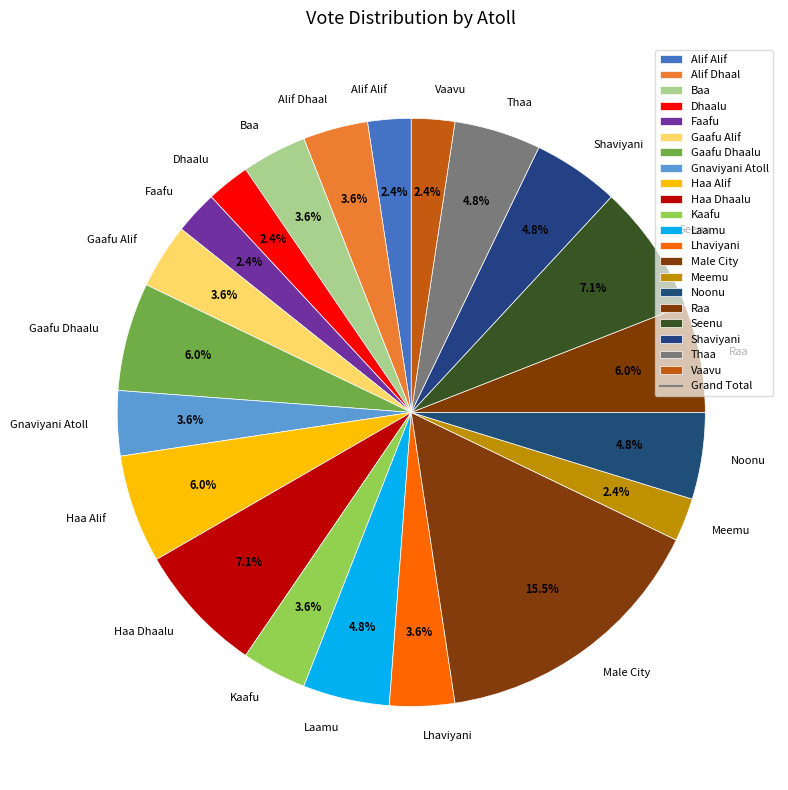

What portion of the pie excludes Alif Alif?

97.6%